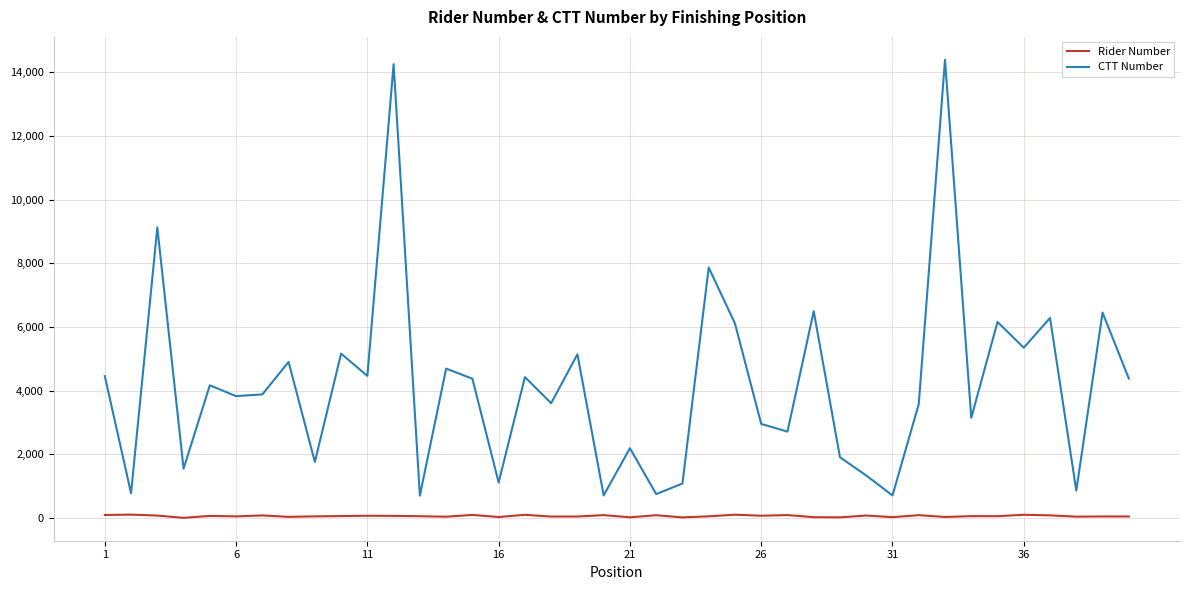

What is the minimum value for CTT Number?

709